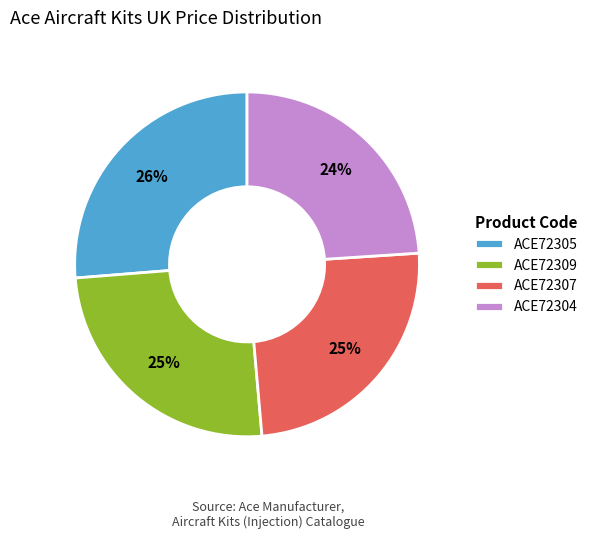

To the nearest percent, what is the difference between the ACE72309 and ACE72305 slice percentages?

1%